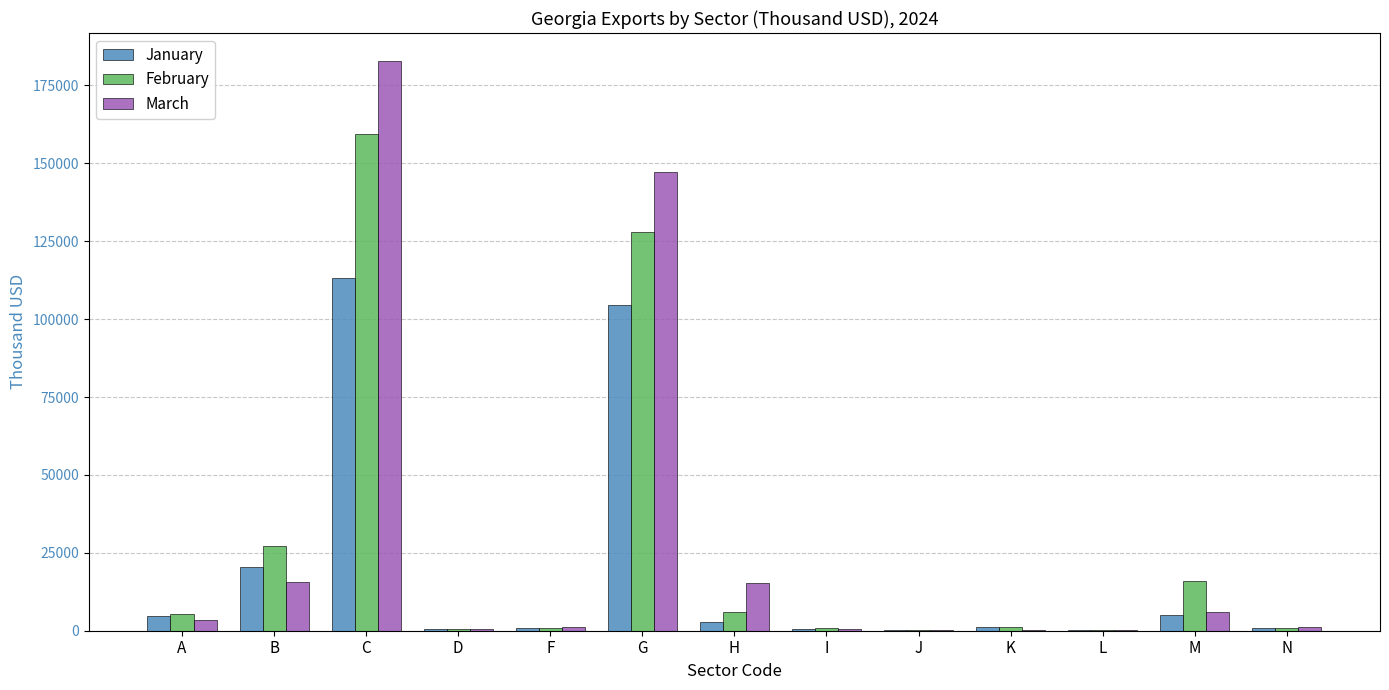

What are all the series names shown in the legend?

January, February, March